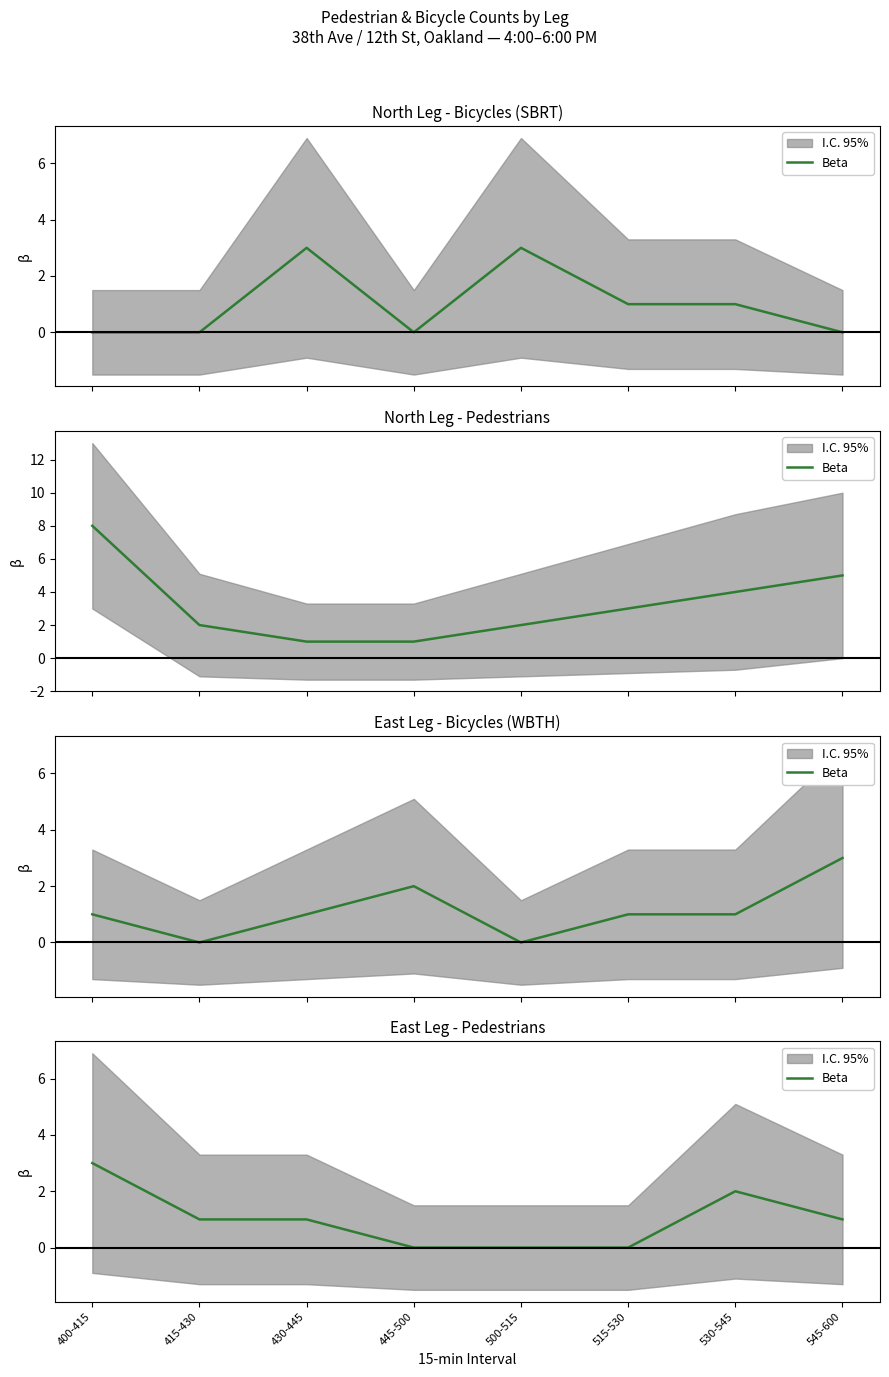

How many values are between 0 and 2?

7